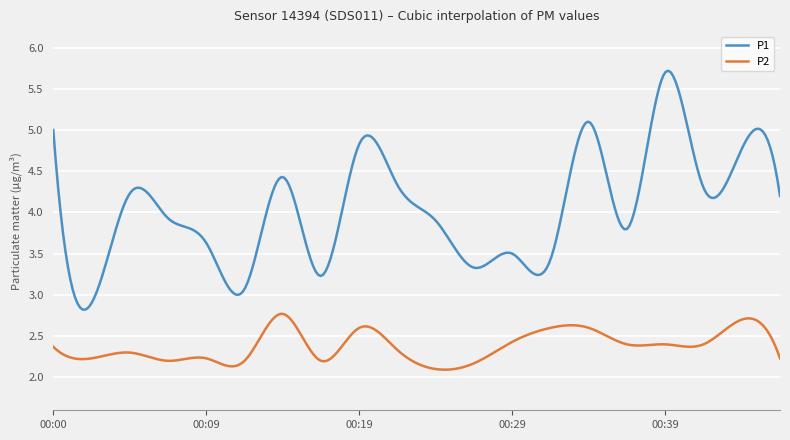

What is the greatest value displayed?

5.7